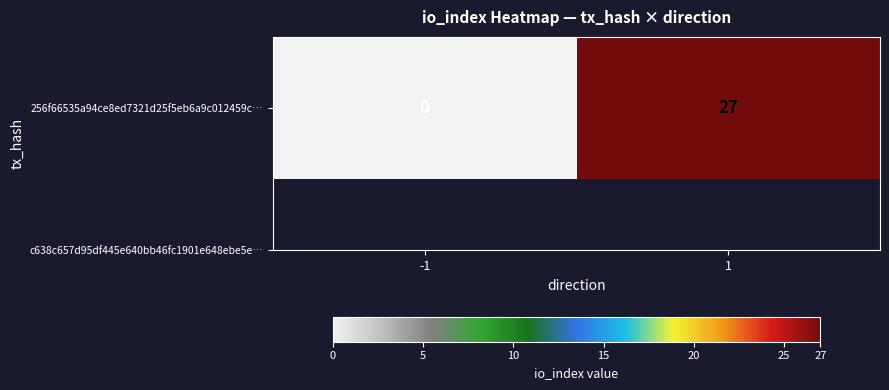

What is the sum of the values at -1 and 1?

27